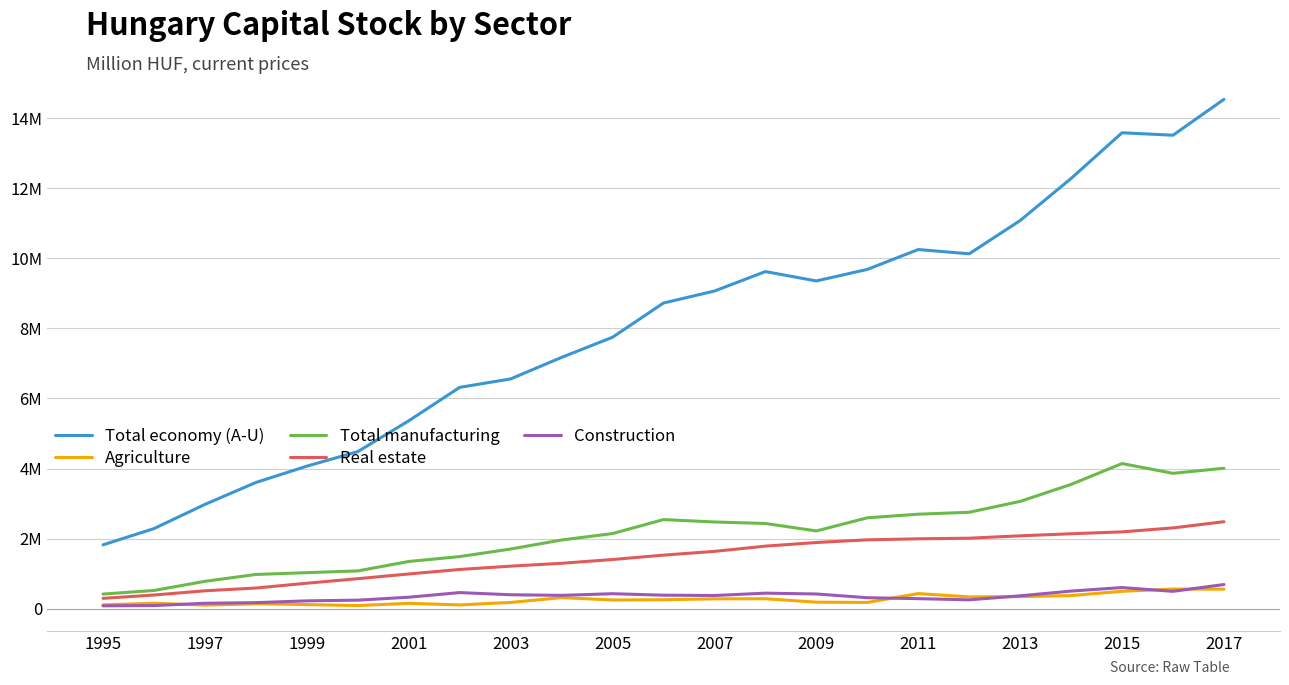

How many interior local peaks does the Construction series have?

4